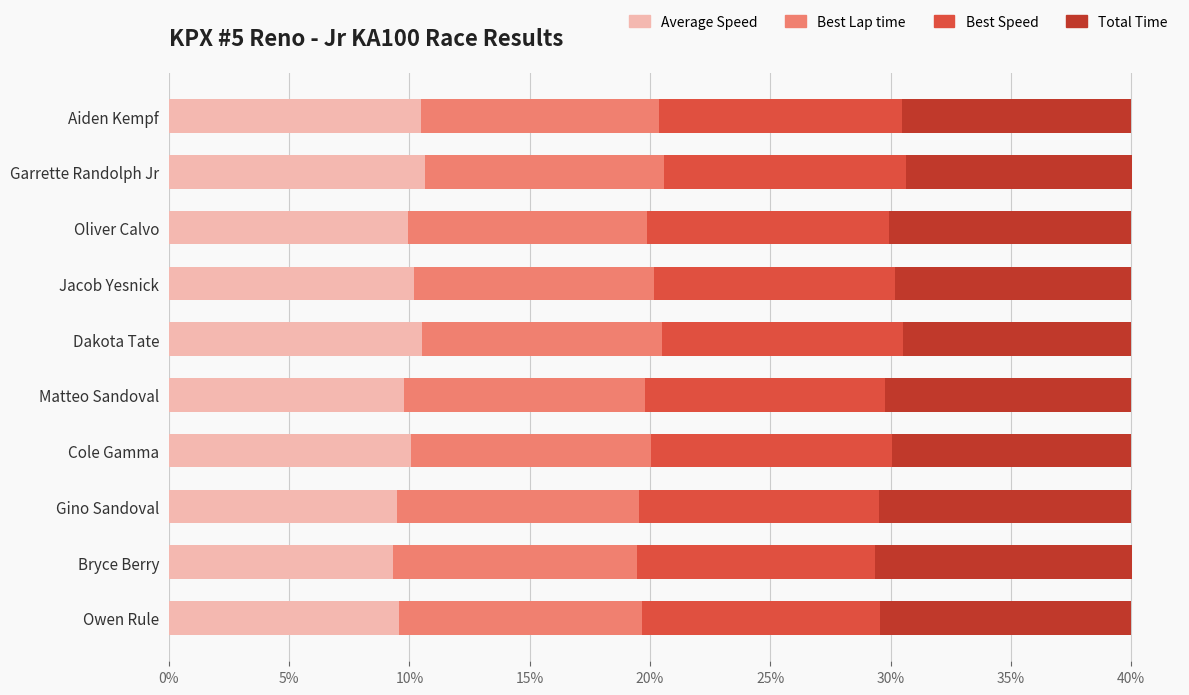

What is the lowest value of the Average Speed series?

9.3